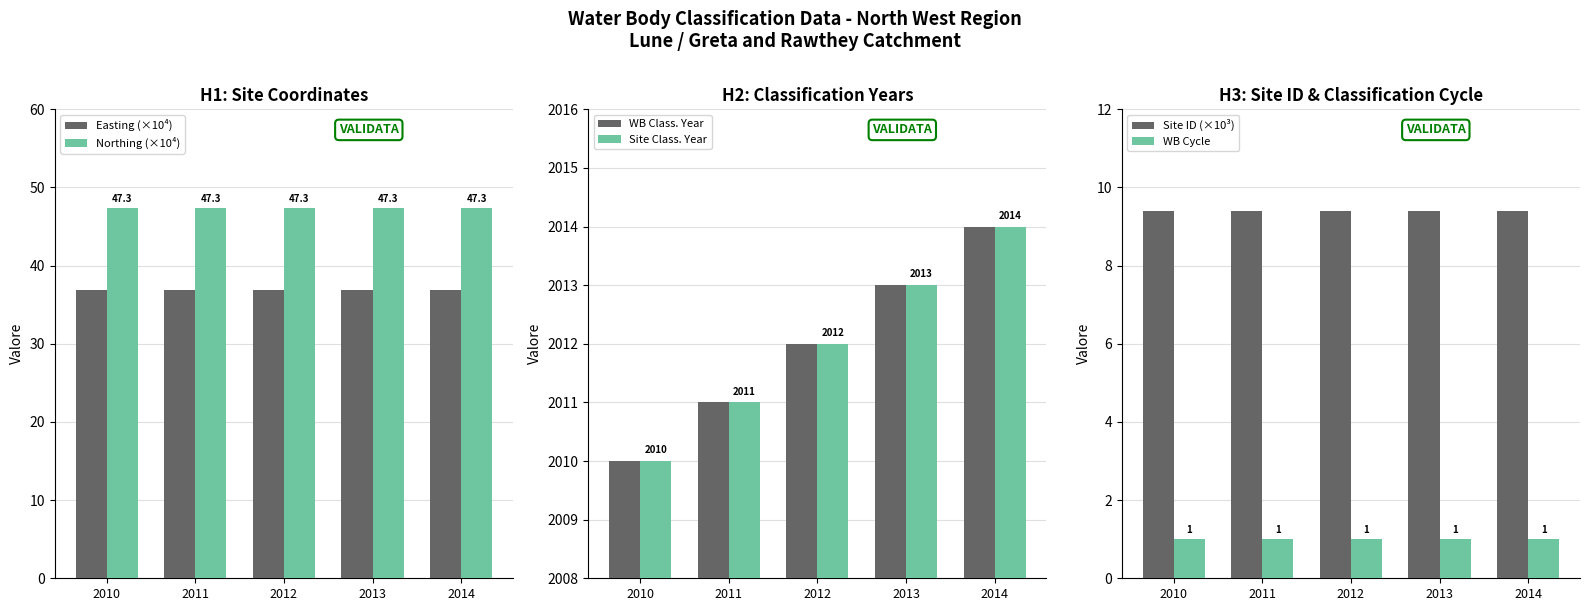

Which category has the lowest value in the Site ID (×10³) series?

2010